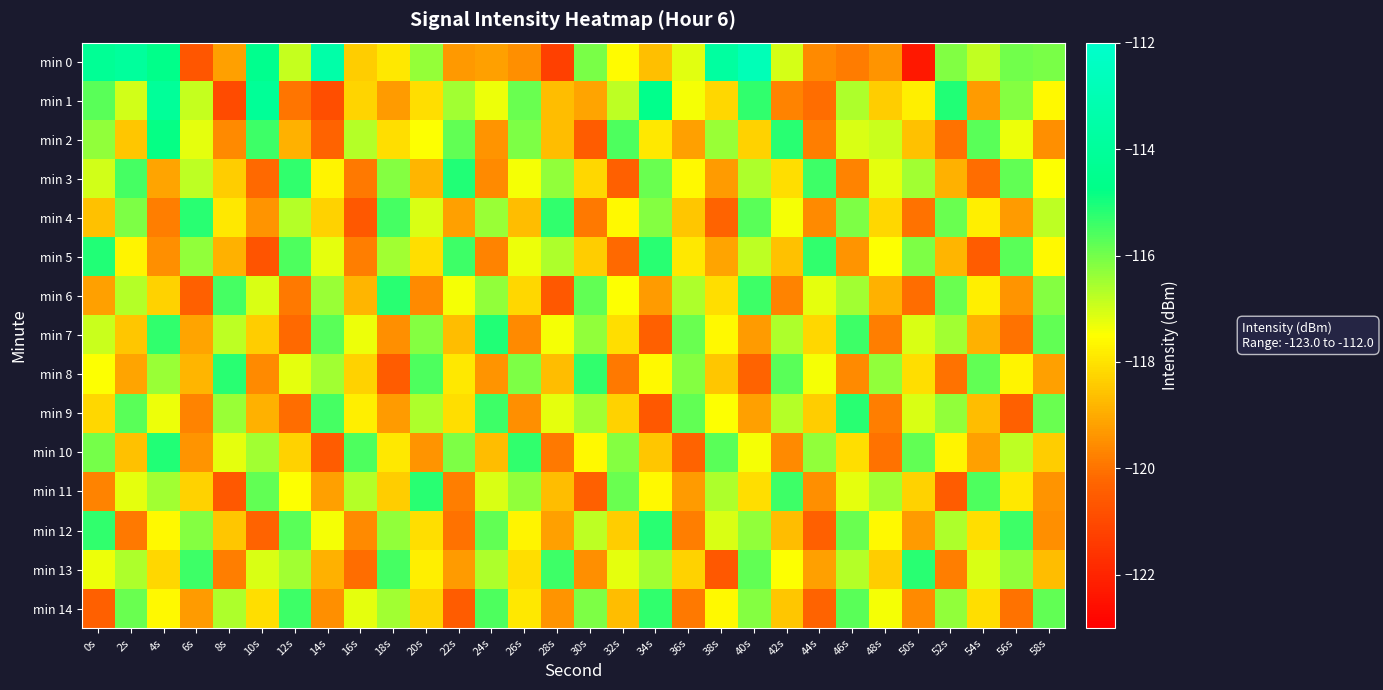

List the series in order of their peak value, lowest first.

min 14, min 4, min 6, min 8, min 9, min 11, min 12, min 13, min 3, min 5, min 7, min 10, min 2, min 1, min 0